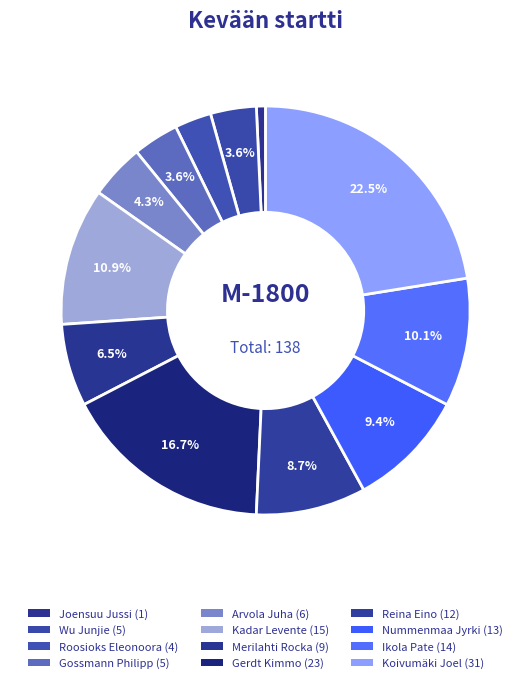

How many segments does this pie chart have?

12